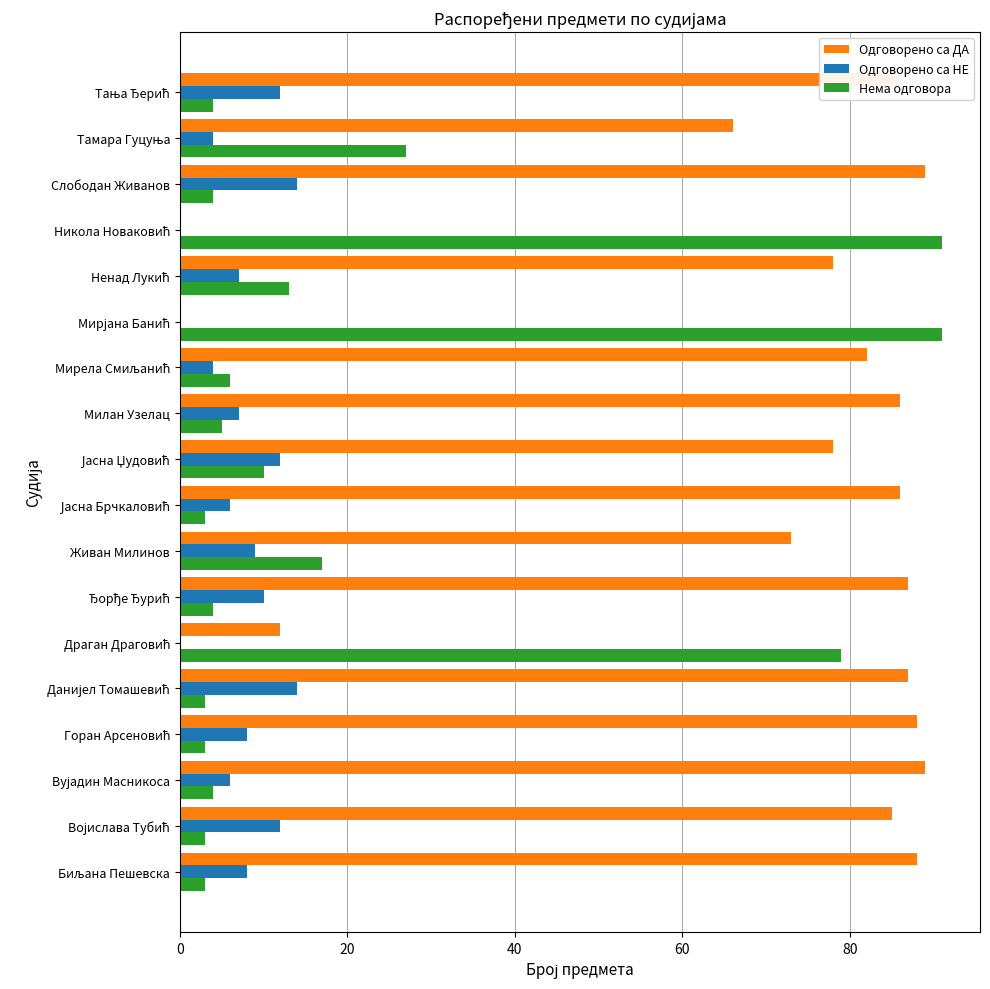

Count the number of categories in the chart.

18